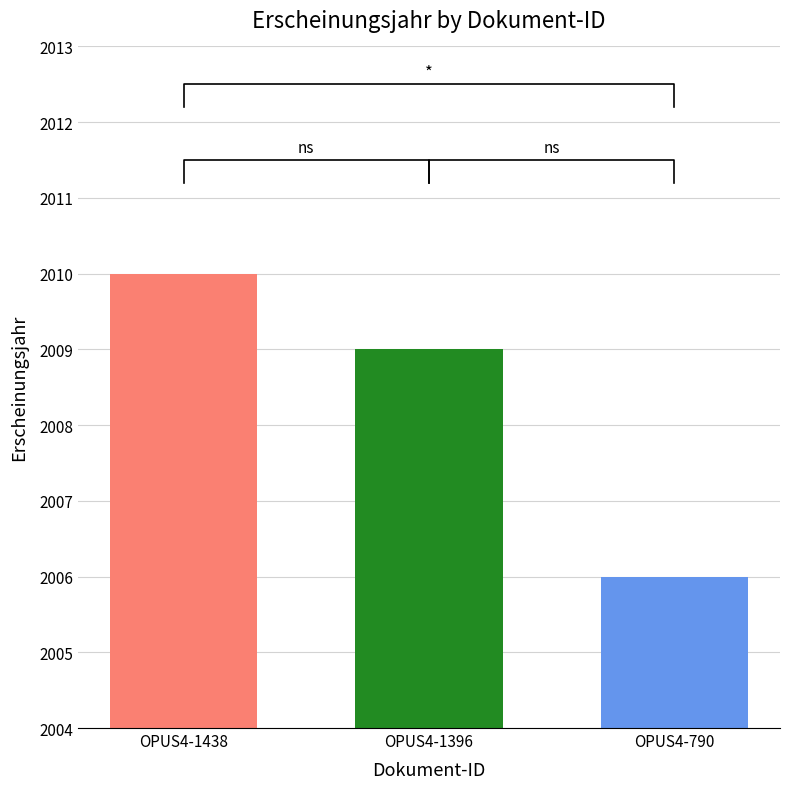

What is the difference between the second highest and minimum values?

3